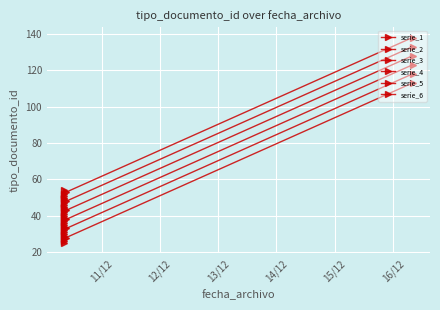

Does the chart display data point markers on the line(s)?

Yes